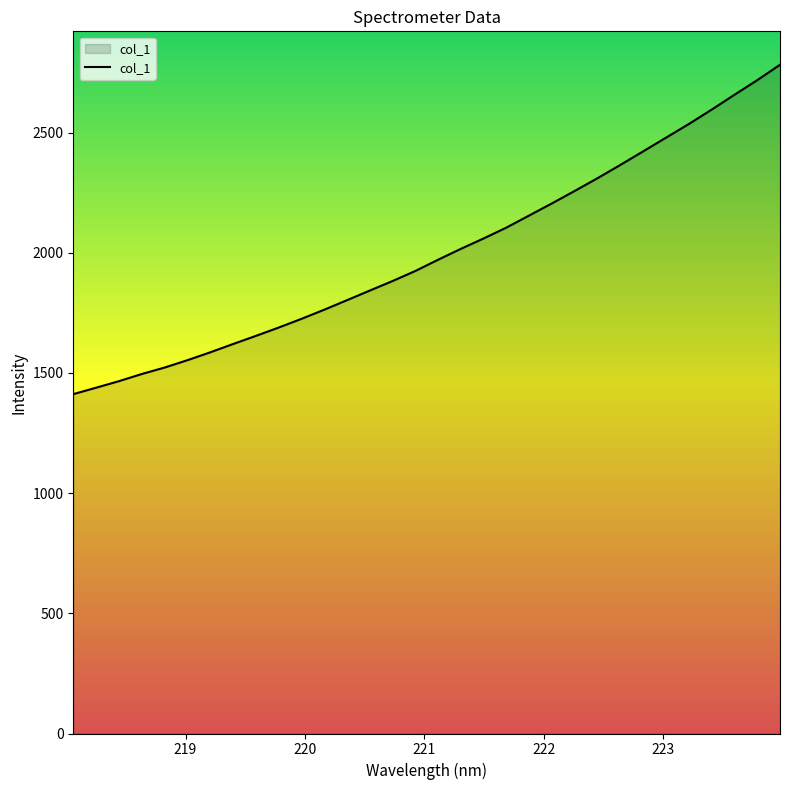

Does the chart display data point markers on the line(s)?

No